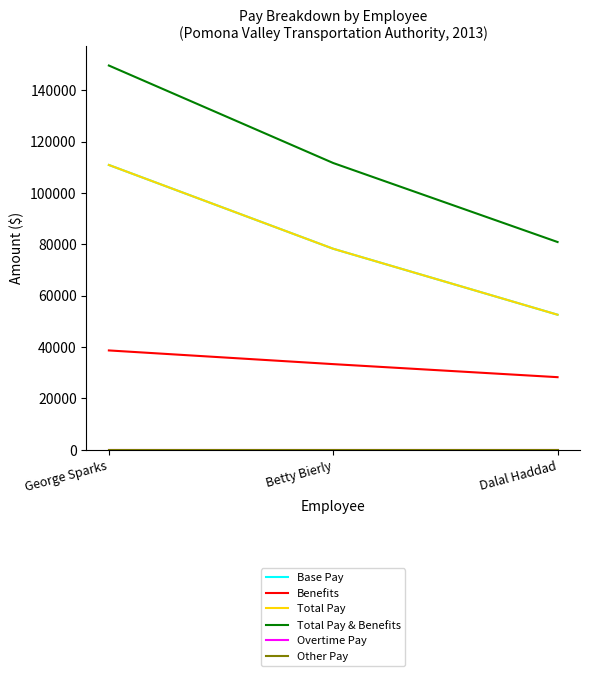

Is this an area chart (filled region under the line)?

No